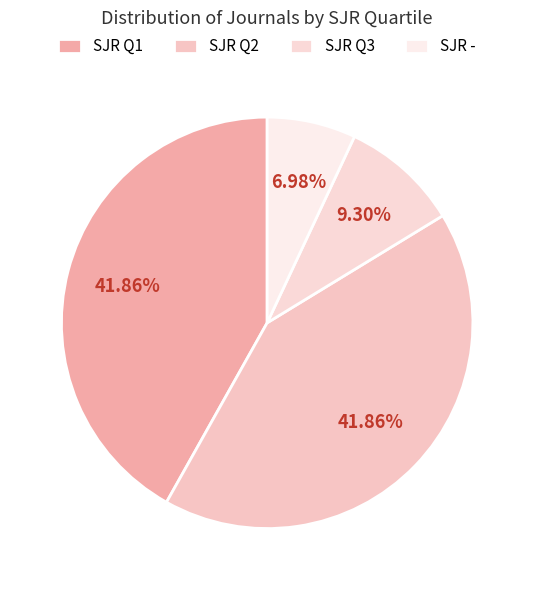

Count the number of slices in the pie.

4